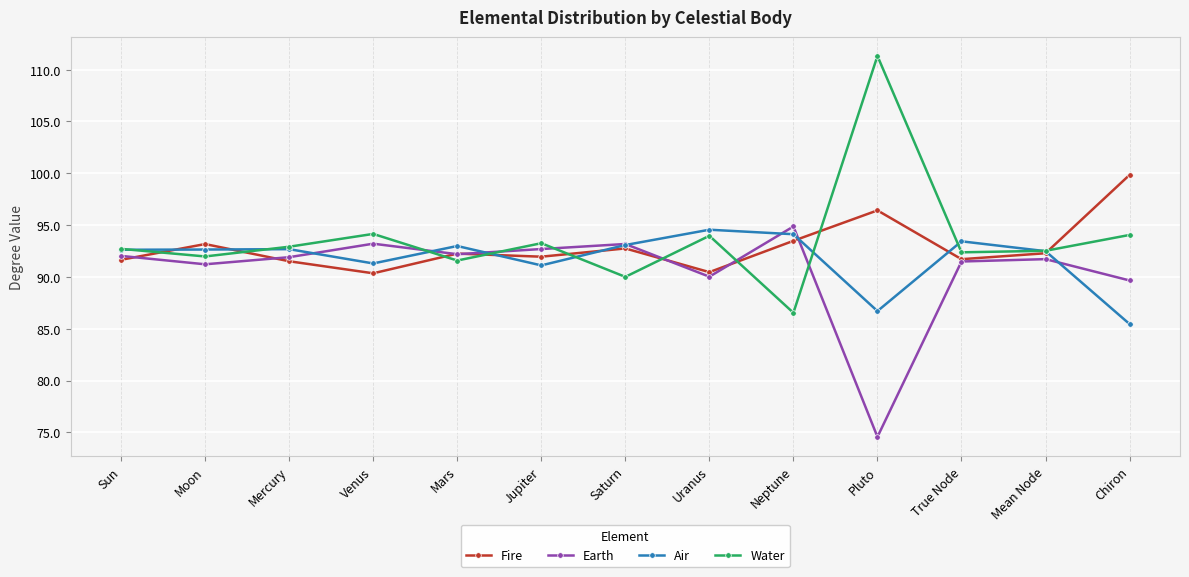

What is the maximum value for Water?

111.3